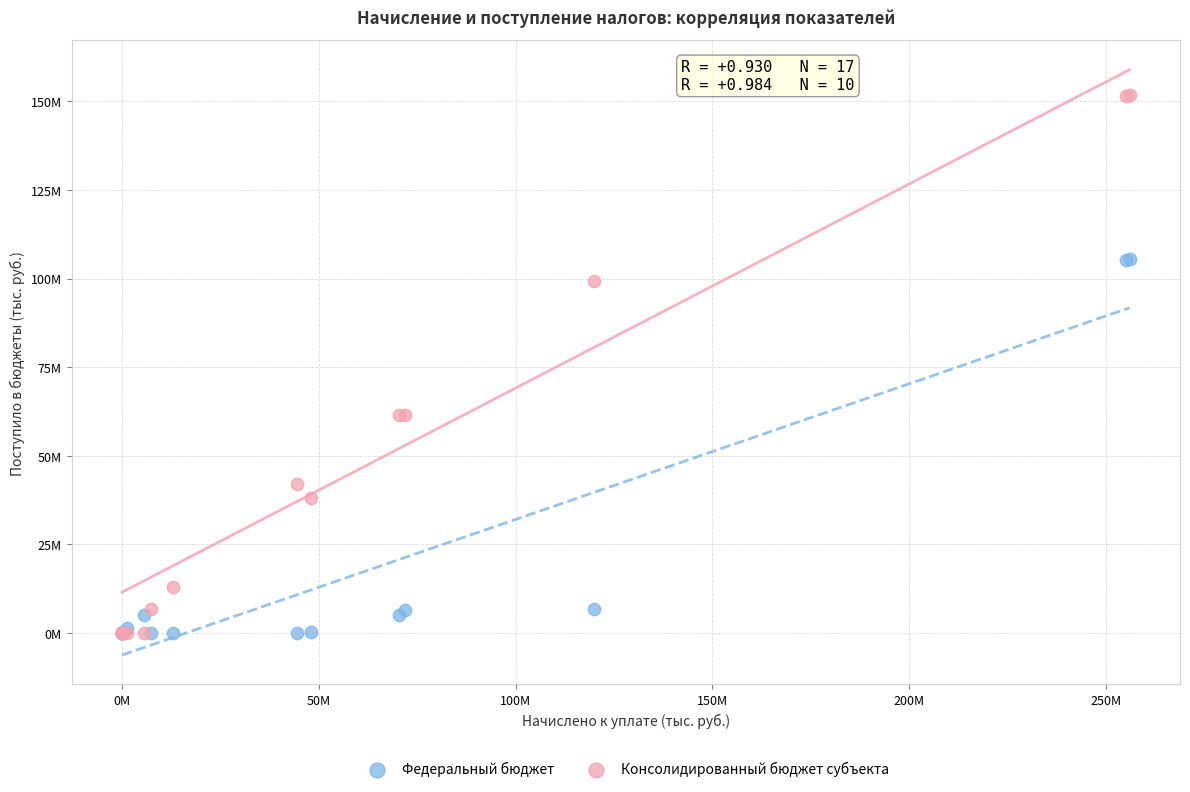

What are all the series names shown in the legend?

Федеральный бюджет, Консолидированный бюджет субъекта